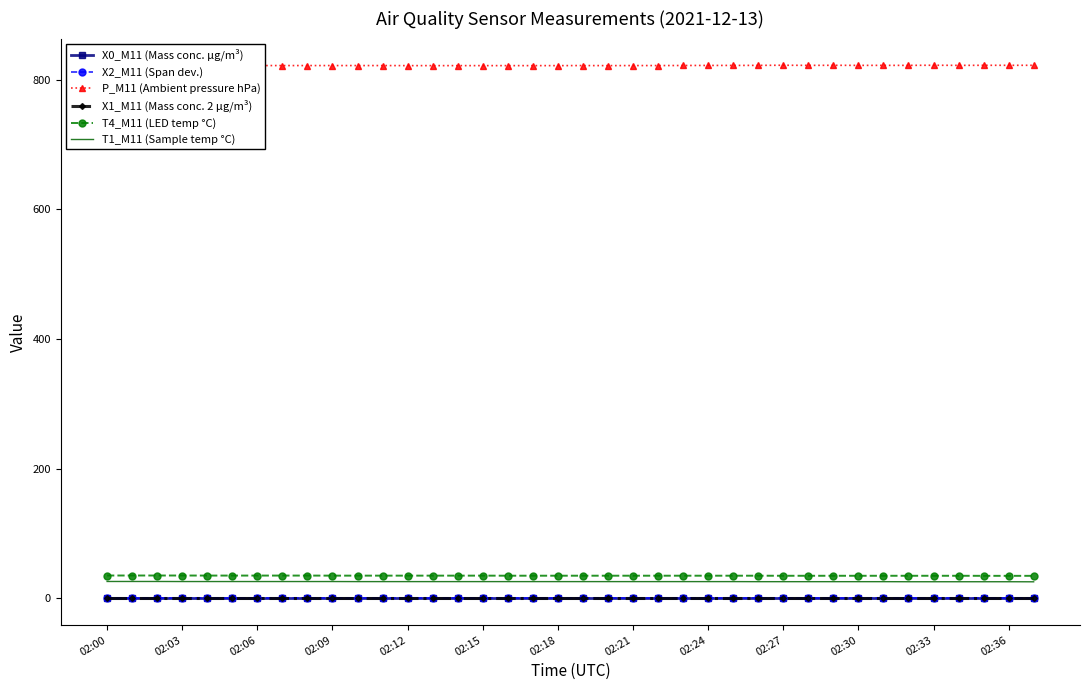

True or false: P_M11 (Ambient pressure hPa) and X1_M11 (Mass conc. 2 μg/m³) cross at least once.

False